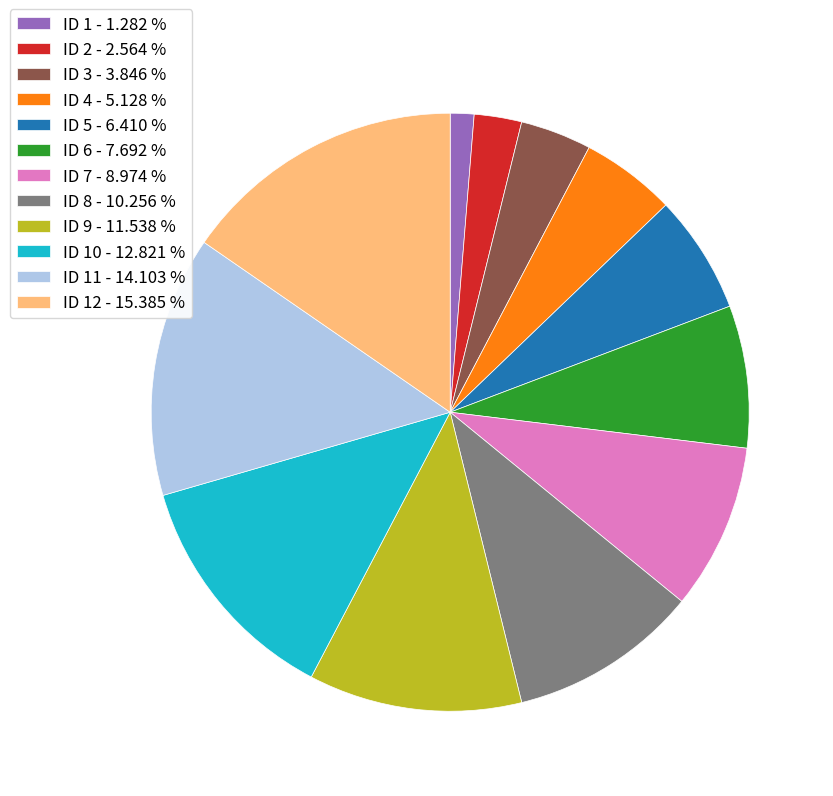

Which has a higher value, ID 1 - 1.282 % or ID 11 - 14.103 %?

ID 11 - 14.103 %